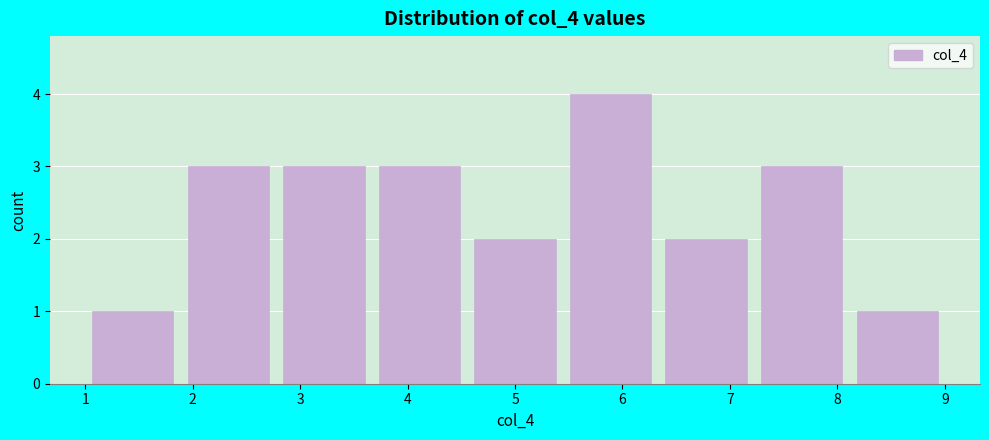

Which range on the x-axis has the tallest bar?

5.4 to 6.3